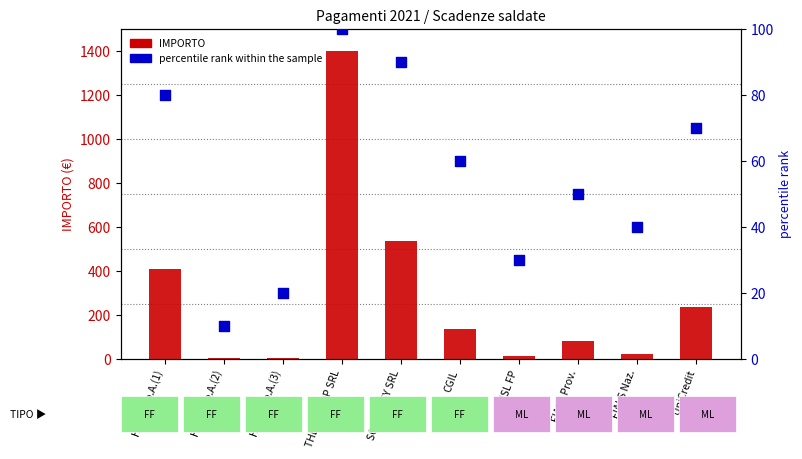

What is the total value across all series at UniCredit?

306.0